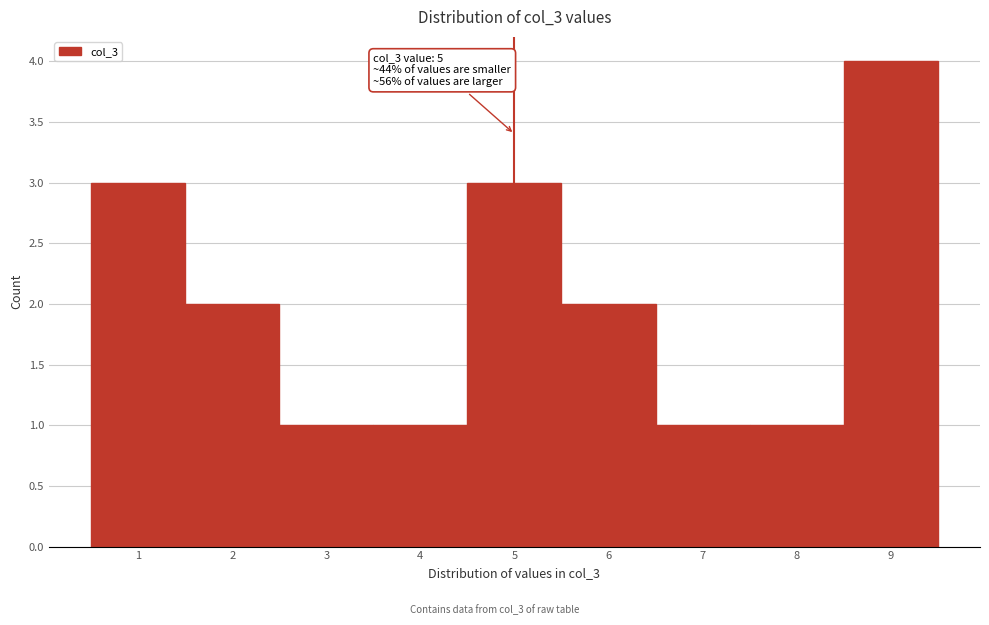

Over which range of the x-axis is the bar tallest?

8.5 to 9.5